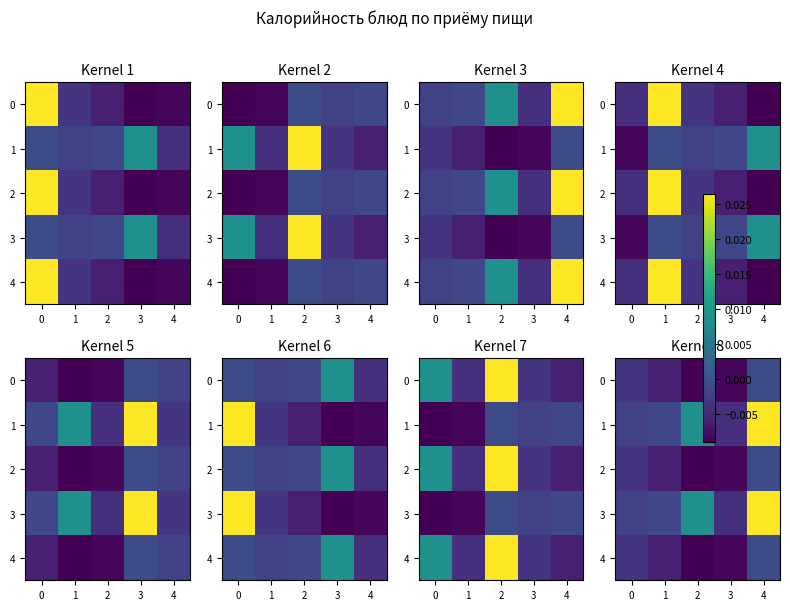

At how many categories does at least one series exceed 0?

2